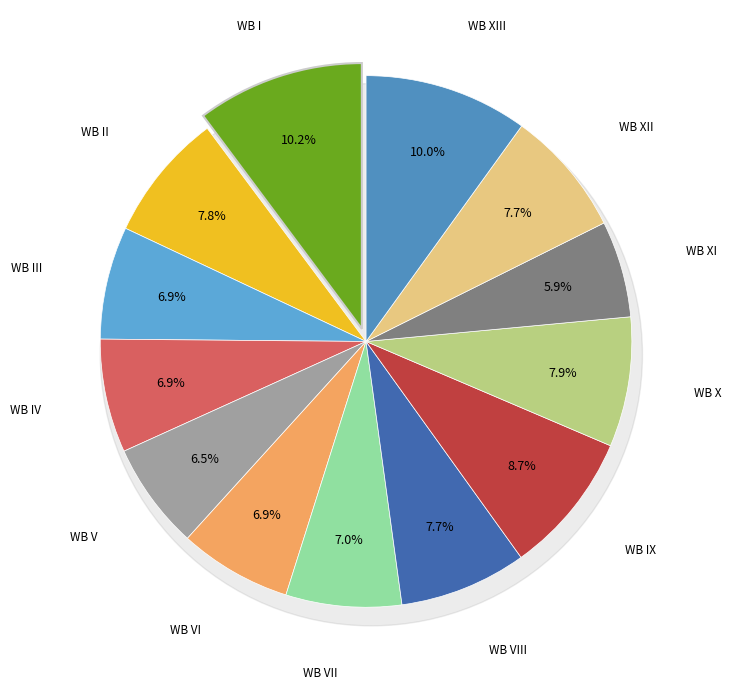

Count the number of slices in the pie.

13